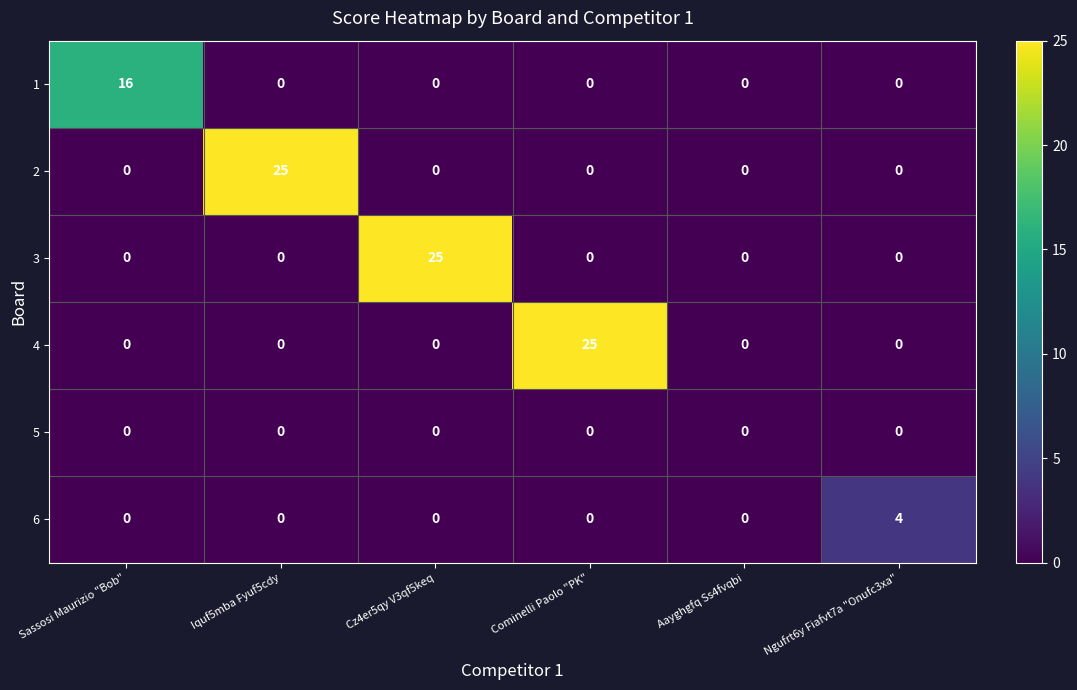

What is the spread (max minus min) of values at Sassosi Maurizio "Bob"?

16